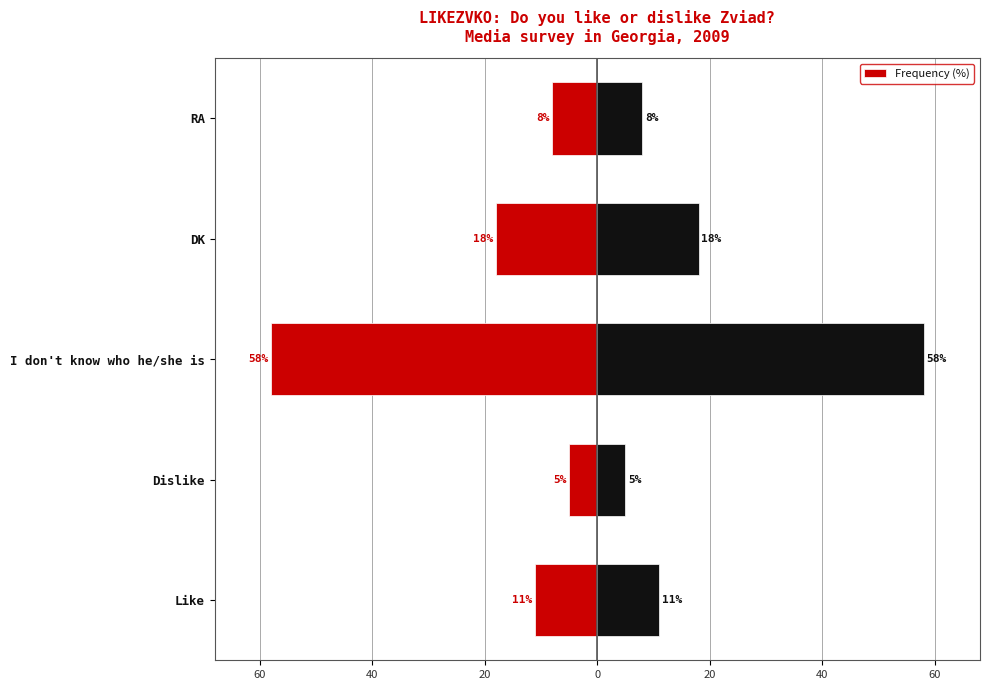

How many data points does each series have?

5